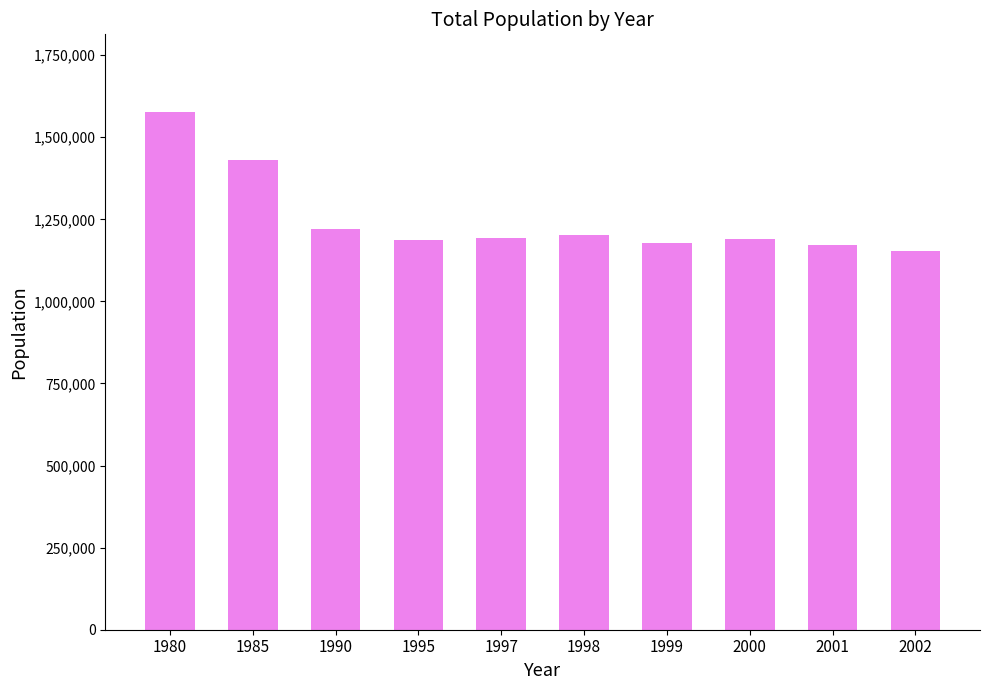

What is the smallest value displayed?

1153855